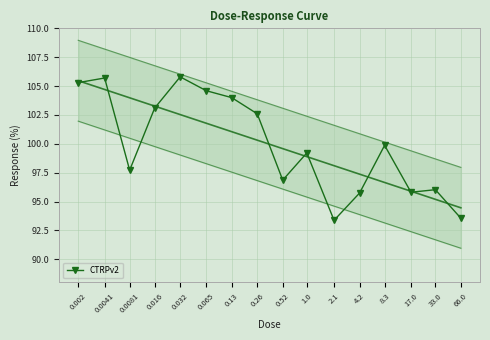

Between 0.0041 and 4.2, which is larger?

0.0041